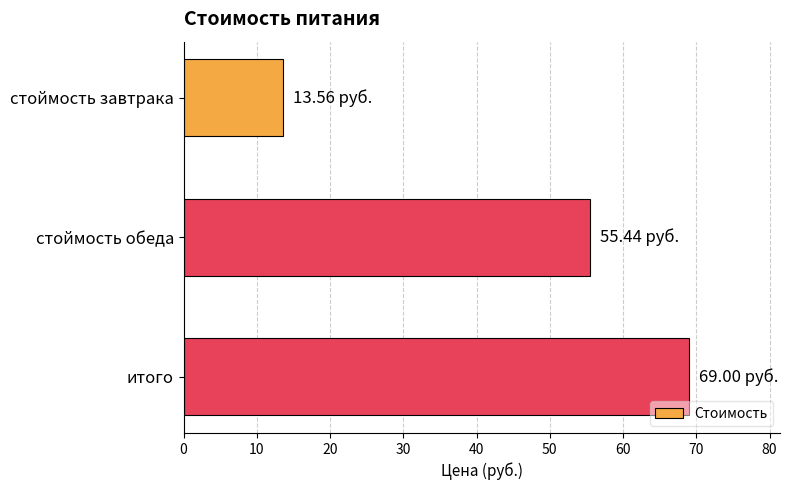

How many series are shown in this chart?

1